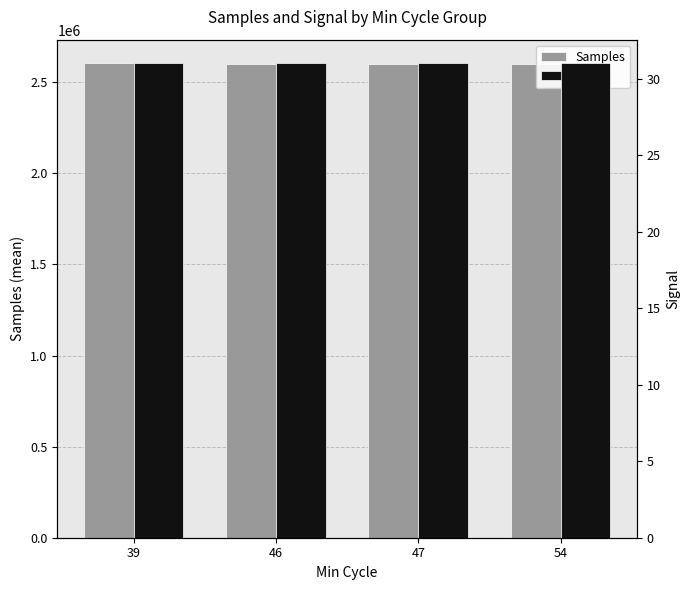

How many data points in Samples are less than 2600774?

2